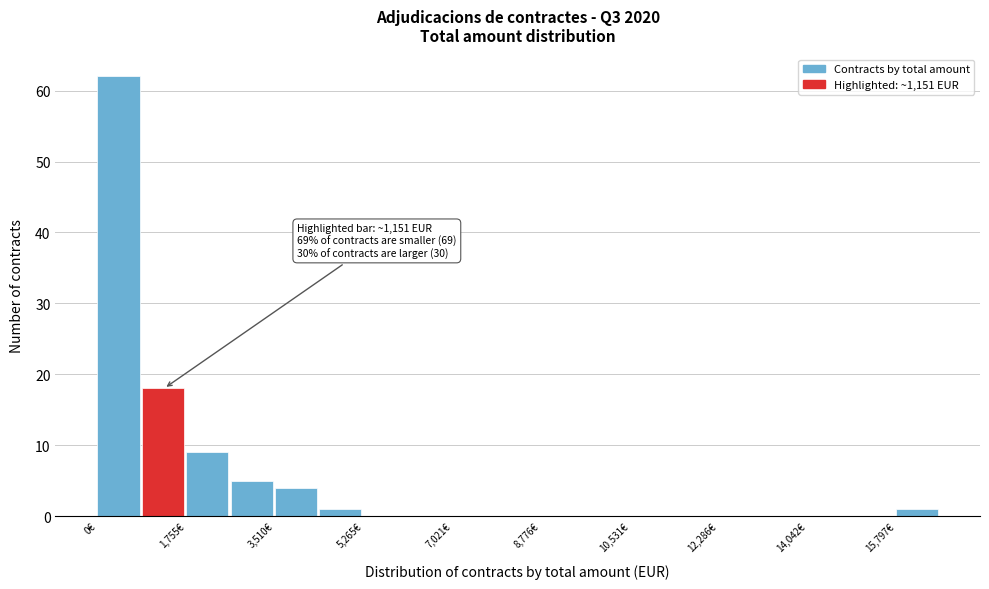

Which range on the x-axis has the tallest bar?

0 to 800